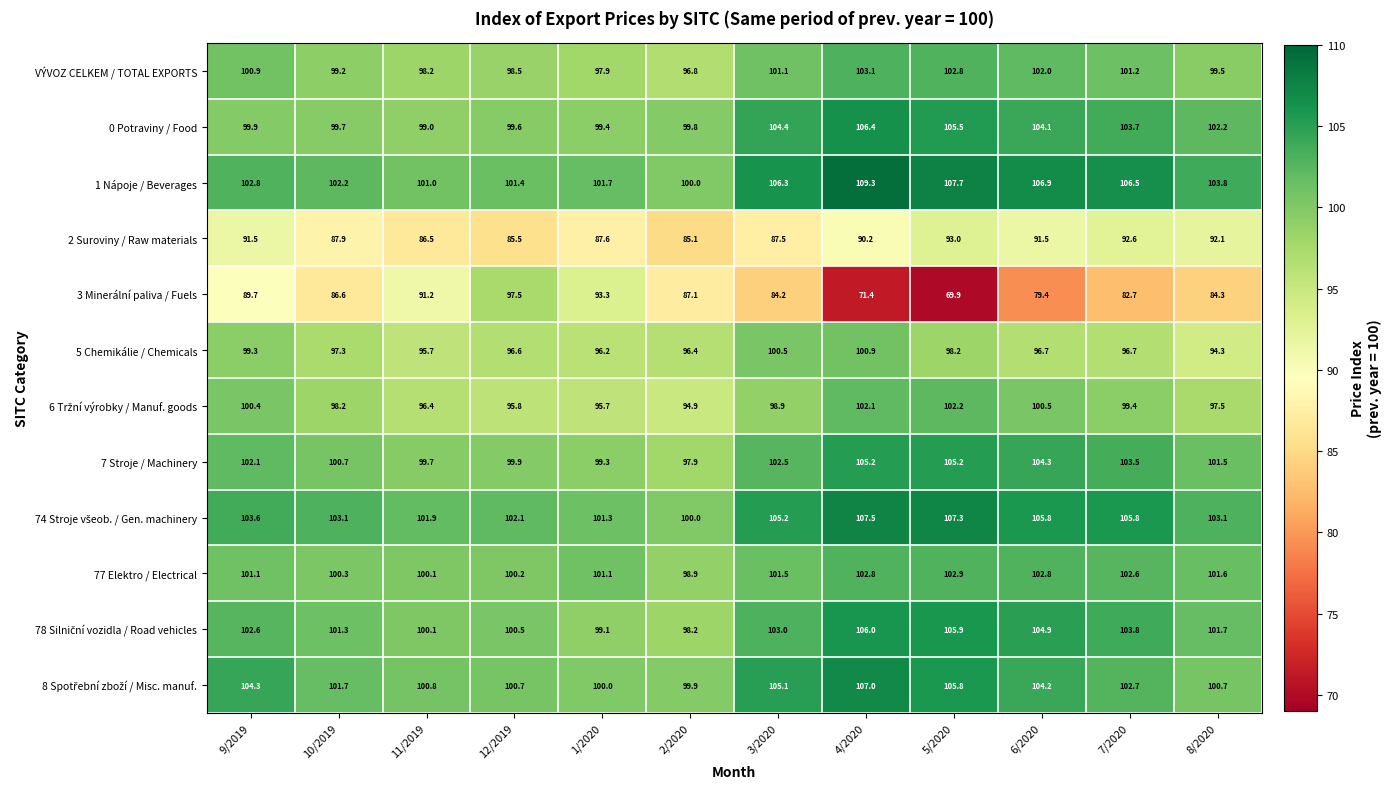

Which series changed the most between 1/2020 and 3/2020?

3 Minerální paliva / Fuels